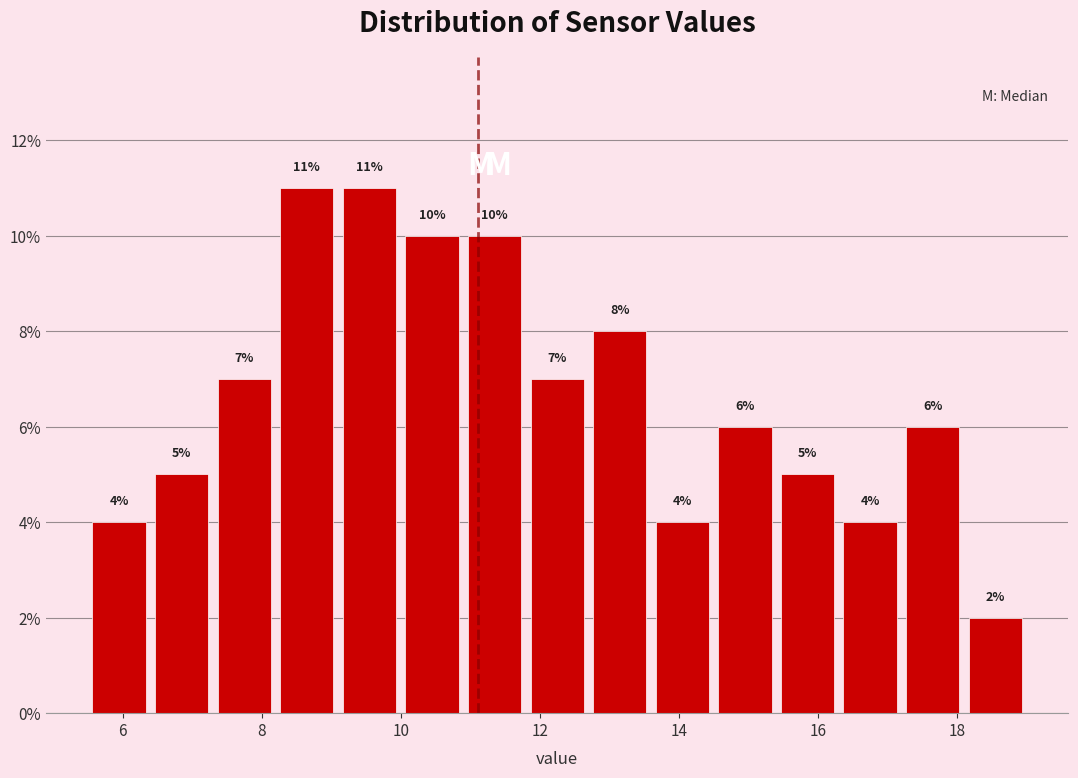

How tall is the bar that spans 12.7 to 13.6 on the x-axis? The bar edges are not printed on the chart, so give them approximately, as read against the axis.

8